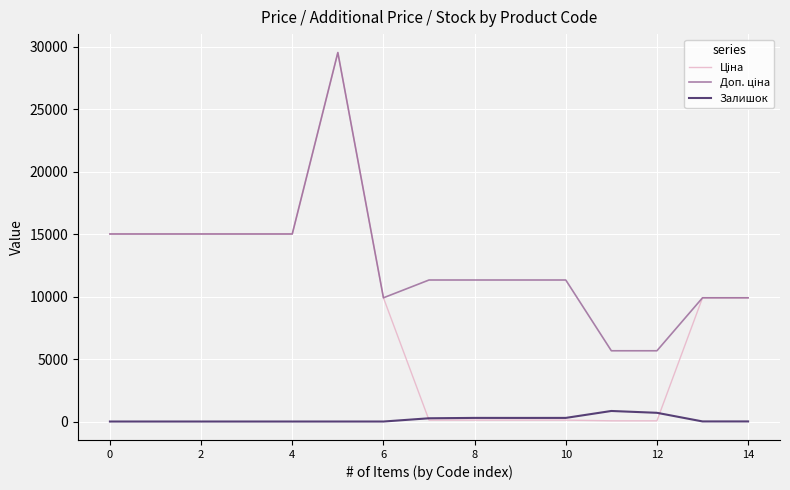

What is the highest value of the Залишок series?

845.0